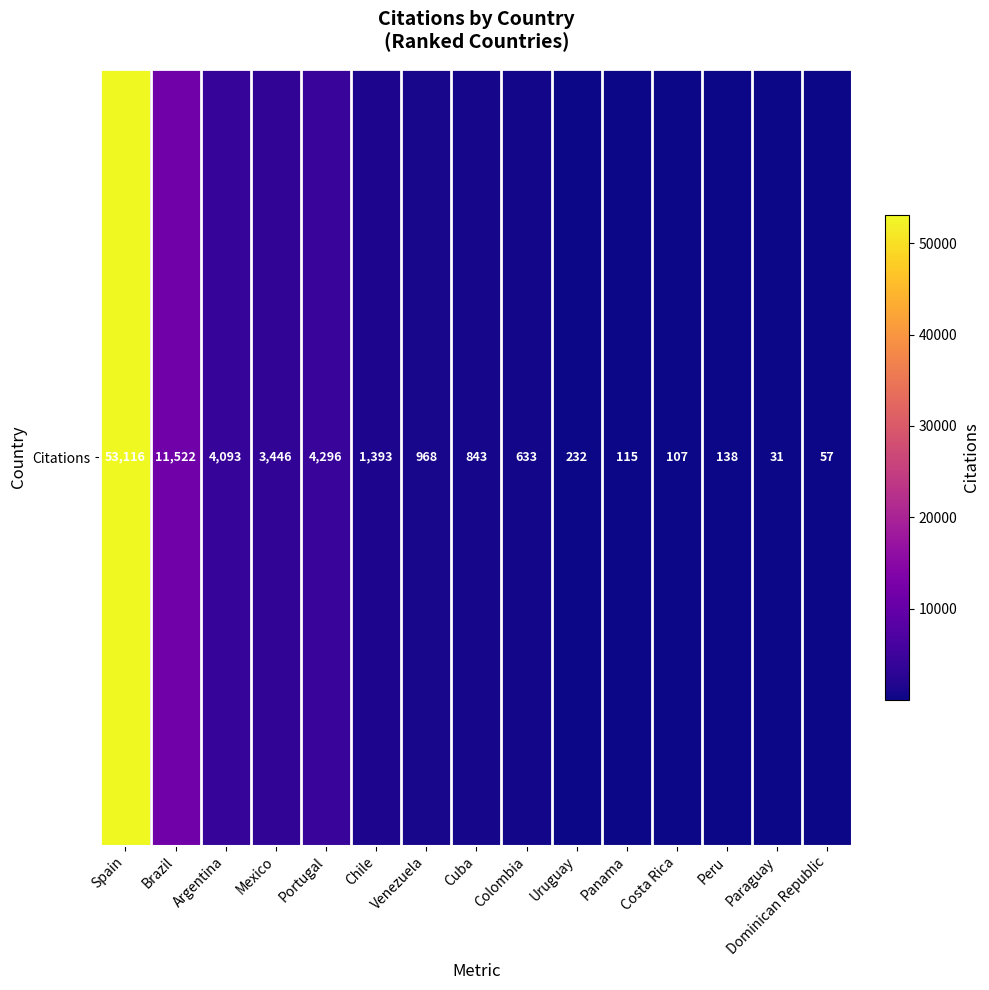

What is the change in value from Mexico to Uruguay?

-3214